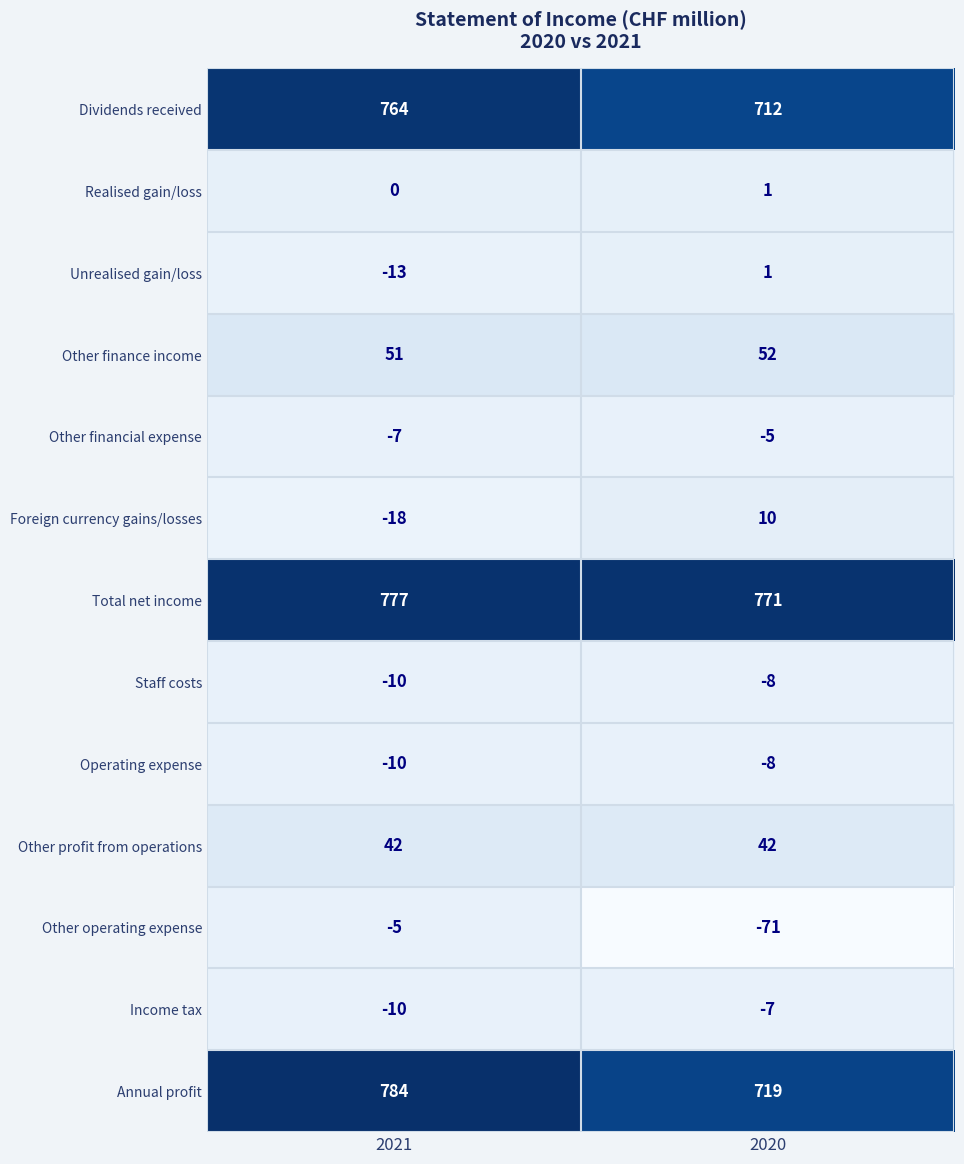

What value does the Income tax series have at 2021?

-10